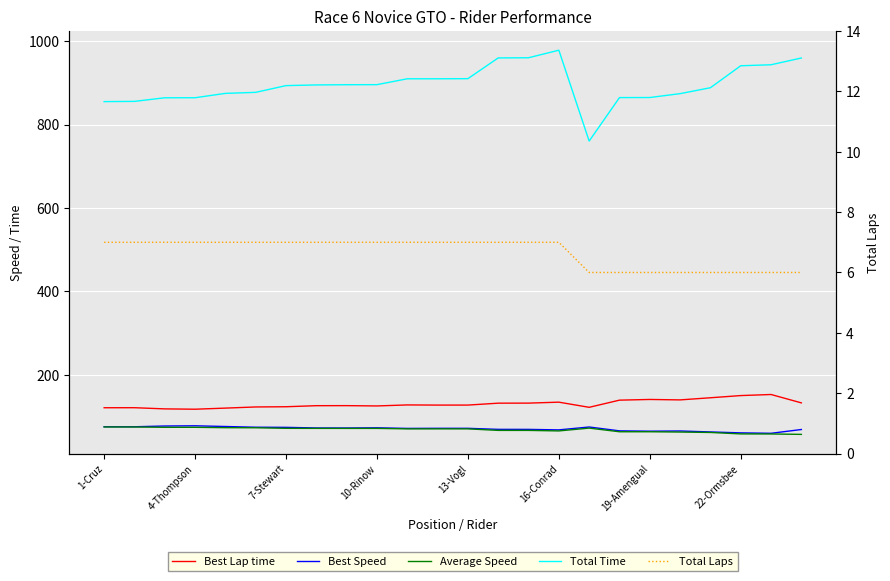

The Average Speed series shows 74.4 at 4-Thompson. True or false?

True